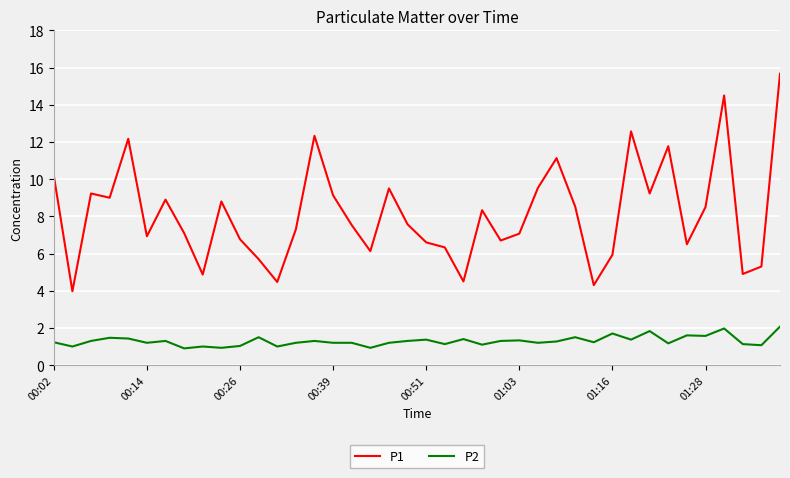

Which series has the largest total across all categories?

P1